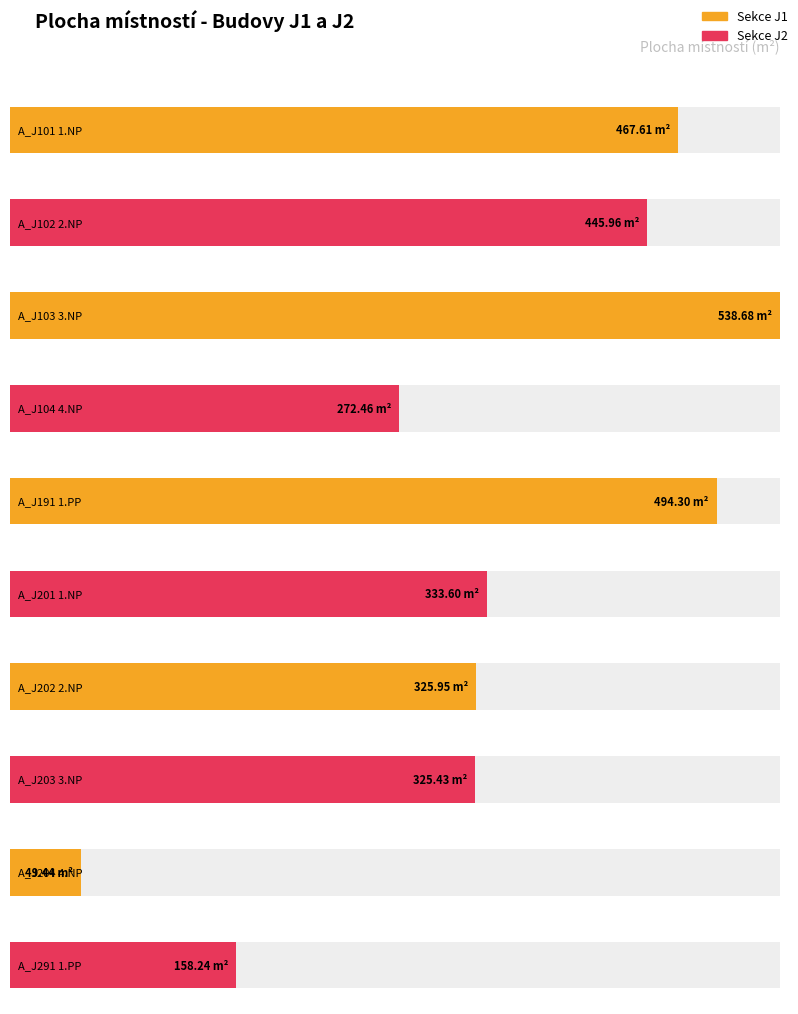

Which has a higher value, A_J103 3.NP or A_J191 1.PP?

A_J103 3.NP